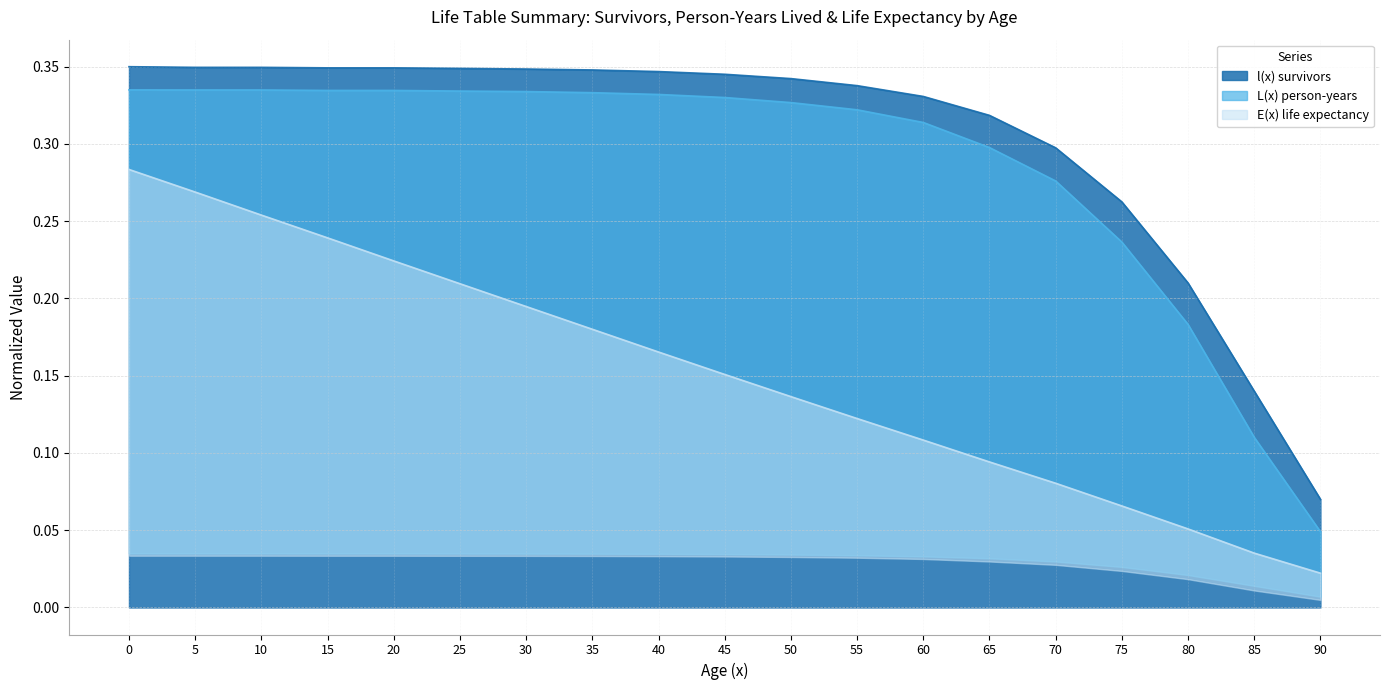

Count the number of categories in the chart.

19